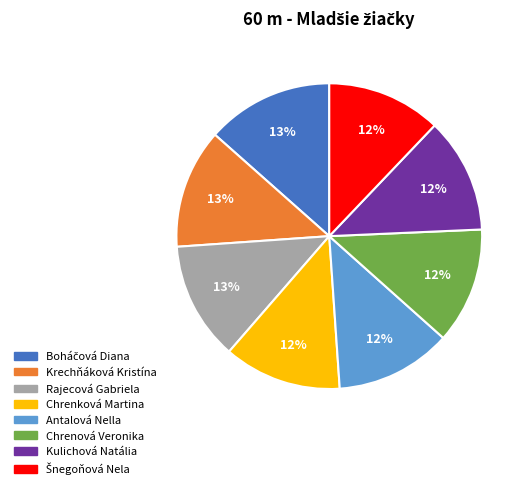

What percentage is the Kulichová Natália slice, to the nearest percent?

12%